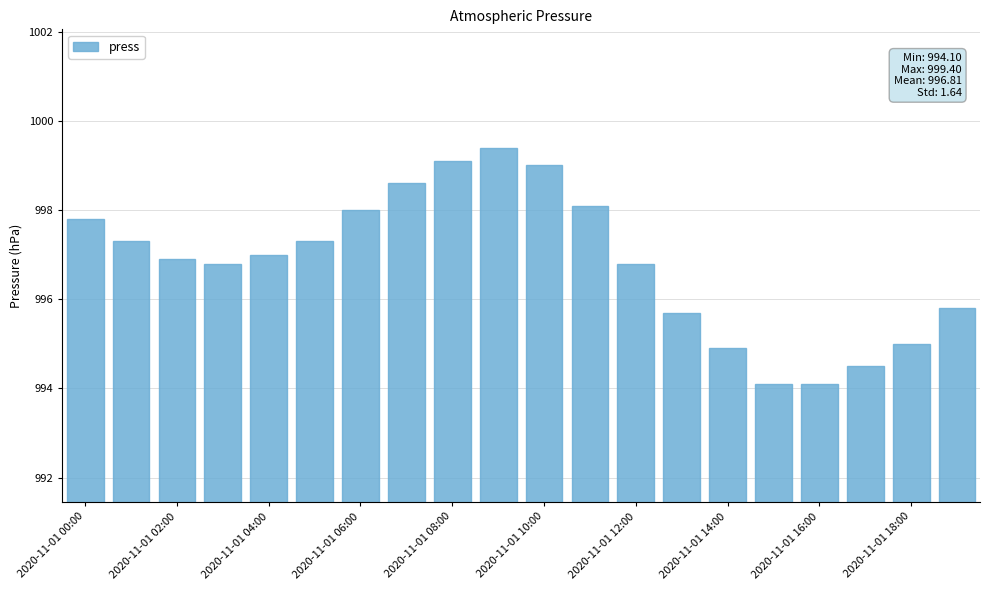

What is the difference between the maximum and minimum values?

5.3